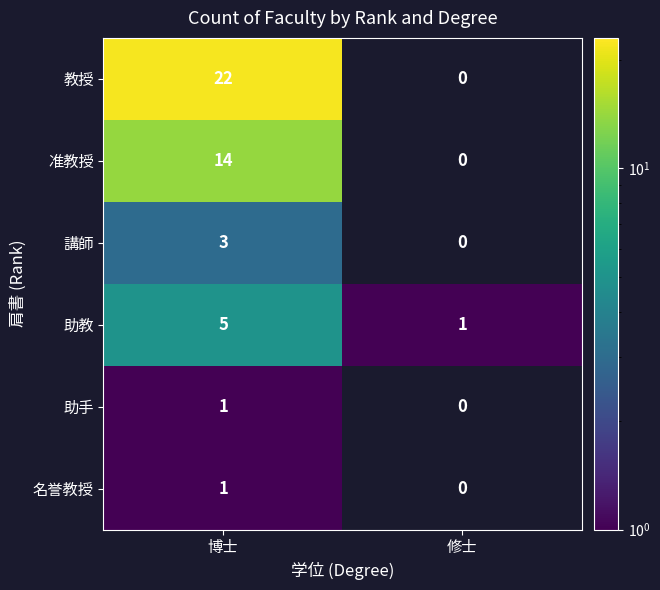

Reading right to left, transcribe all the data shown in this chart.

教授: 0	22
准教授: 0	14
講師: 0	3
助教: 1	5
助手: 0	1
名誉教授: 0	1